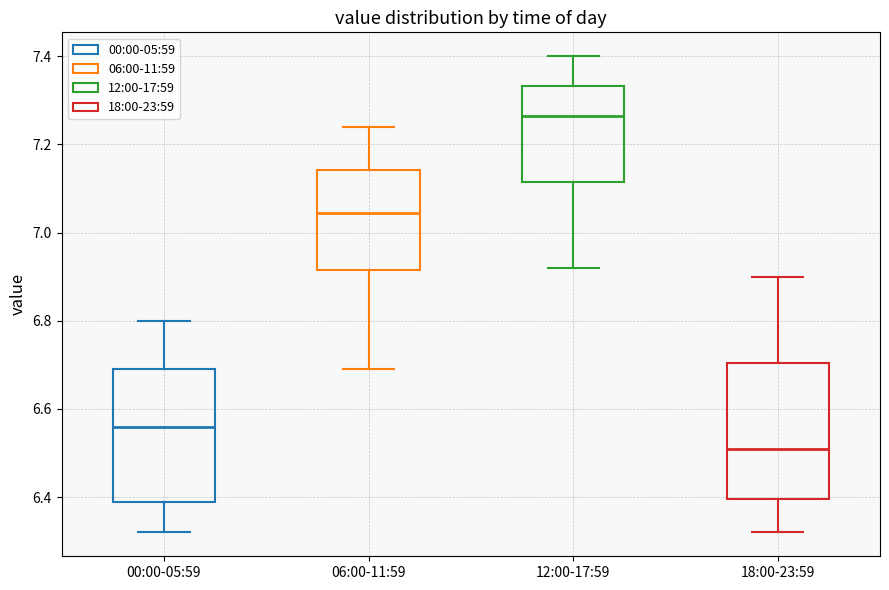

Reading left to right, read every box against the y-axis: the position of its median line, the range the box covers, and the ends of its whiskers. The values are not printed on the chart, so give them approximately, as read against the axis.

00:00-05:59: median 6.56, box 6.40 to 6.70, whiskers 6.32 to 6.80
06:00-11:59: median 7.04, box 6.92 to 7.14, whiskers 6.70 to 7.24
12:00-17:59: median 7.26, box 7.12 to 7.34, whiskers 6.92 to 7.40
18:00-23:59: median 6.52, box 6.40 to 6.70, whiskers 6.32 to 6.90